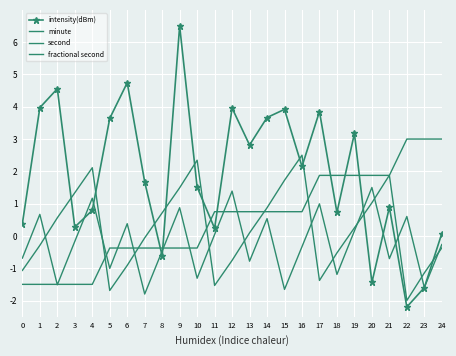

Which series ends up on top after the final intersection of minute and intensity(dBm)?

minute